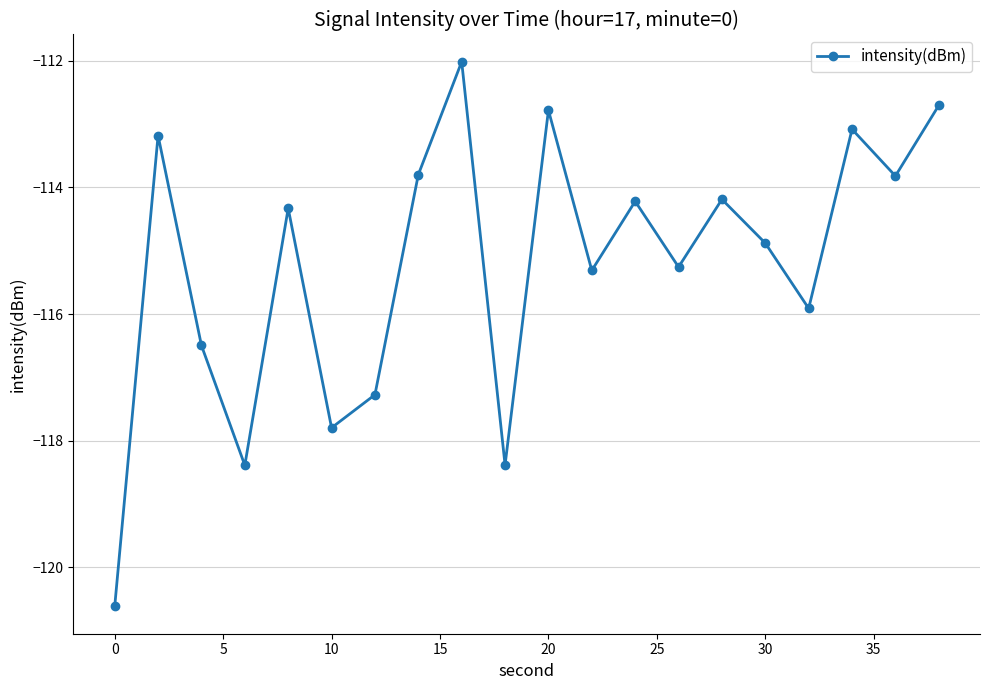

What is the greatest value displayed?

-112.0